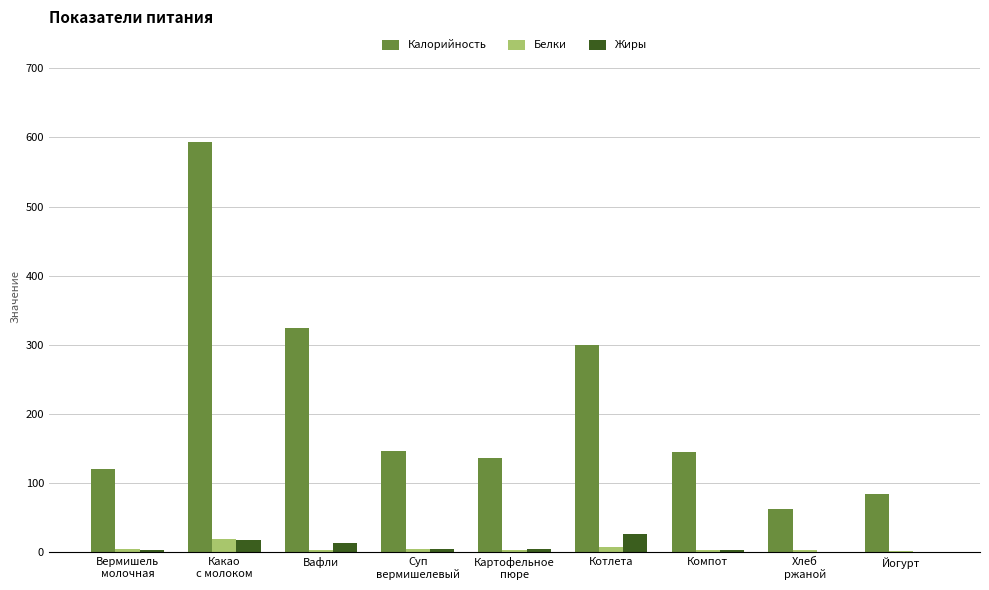

Is the value of Калорийность at Йогурт greater than the value of Жиры at Котлета?

Yes